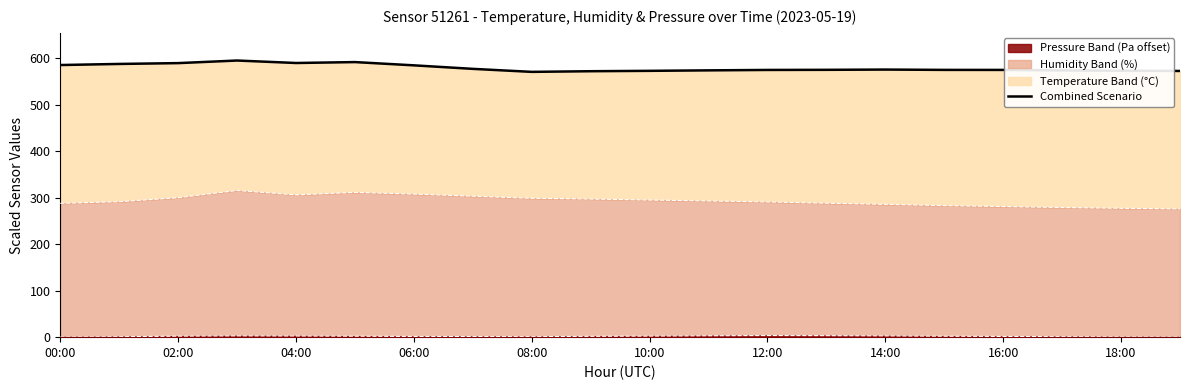

What is the approximate value at 02:00?

589.7